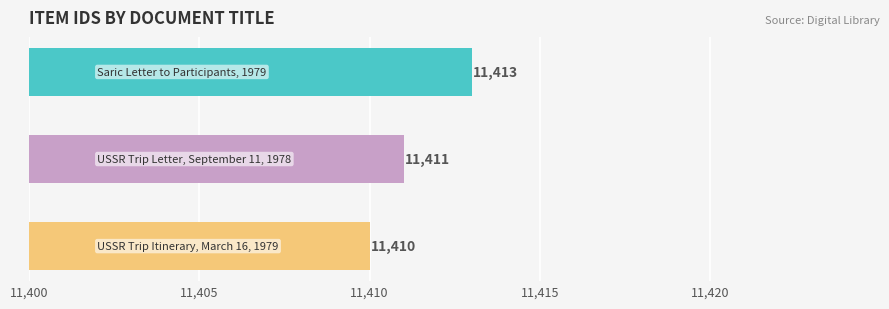

What is the difference between the maximum and minimum values?

3